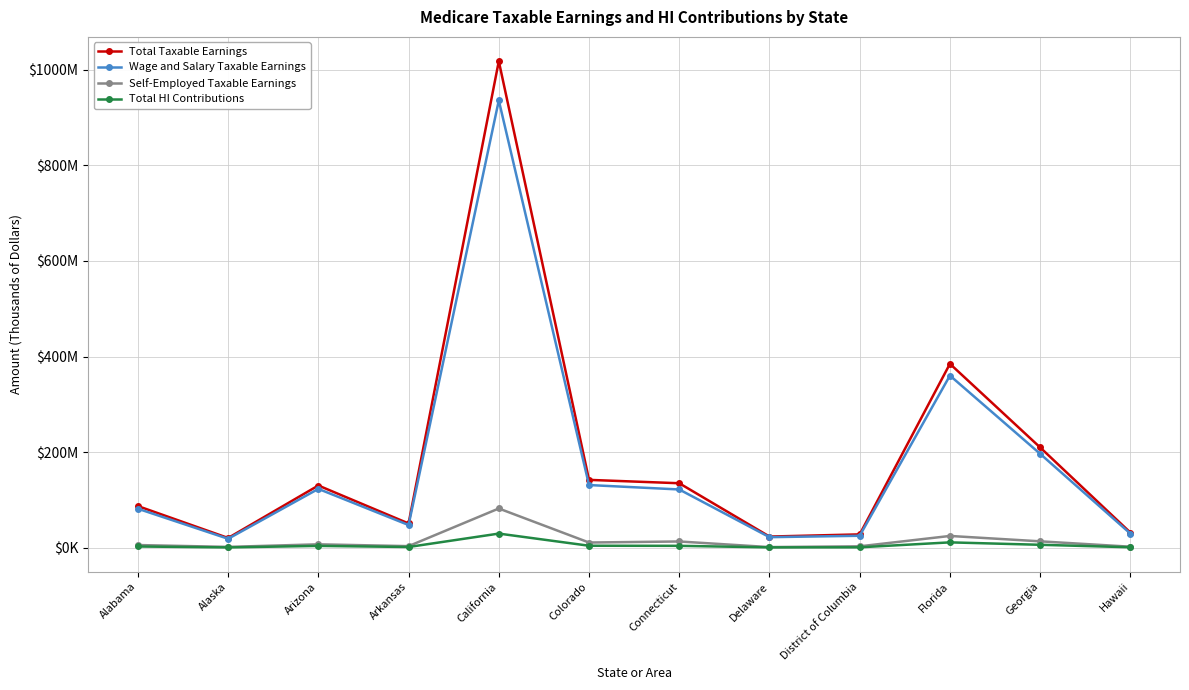

At which label does Total Taxable Earnings reach its minimum?

Alaska